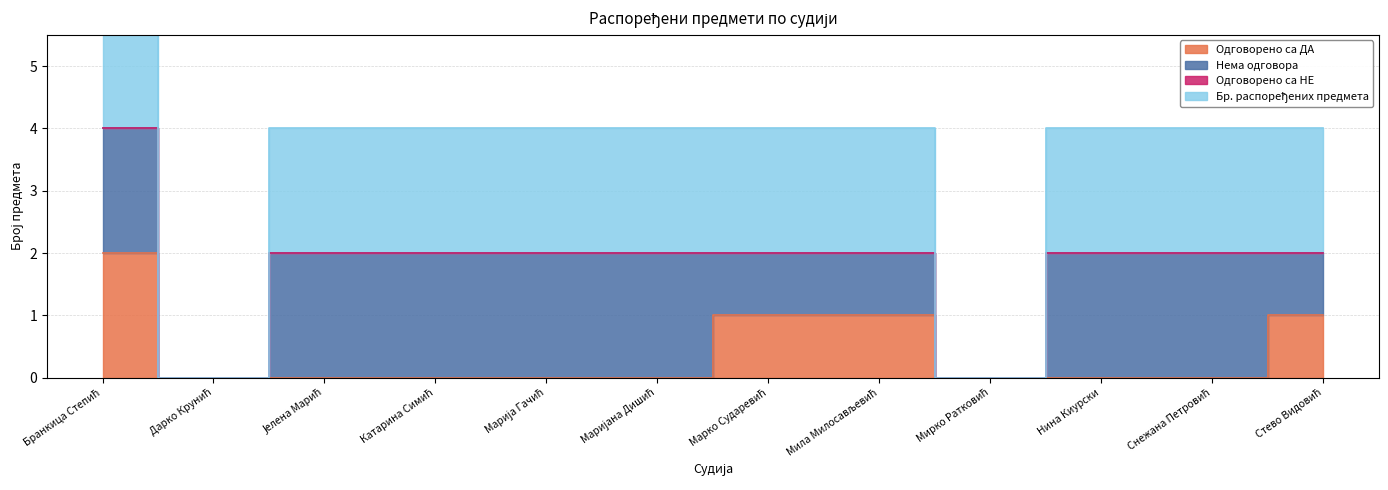

What is the label of the 9th point from the left?

Мирко Ратковић